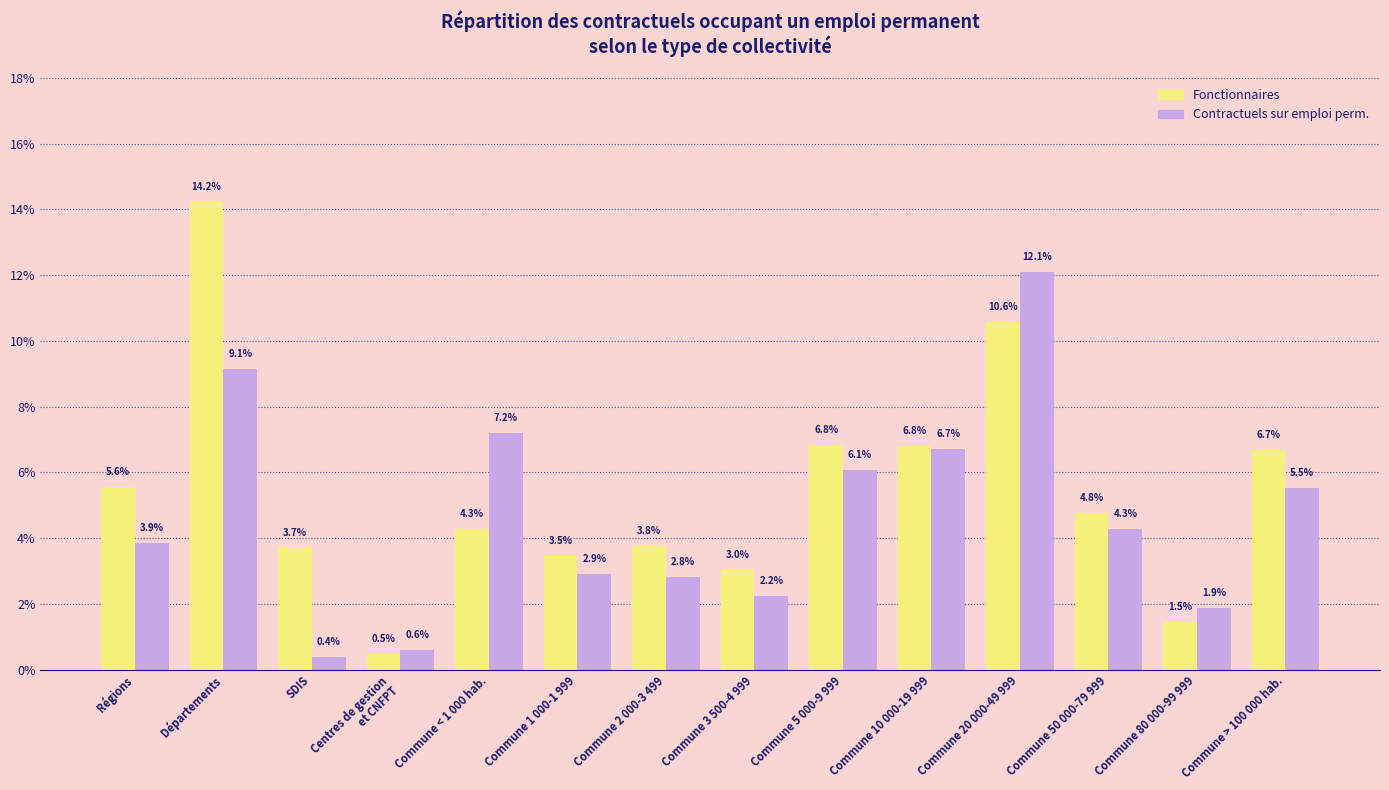

What is the difference between the second highest and minimum values in the Fonctionnaires series?

10.1